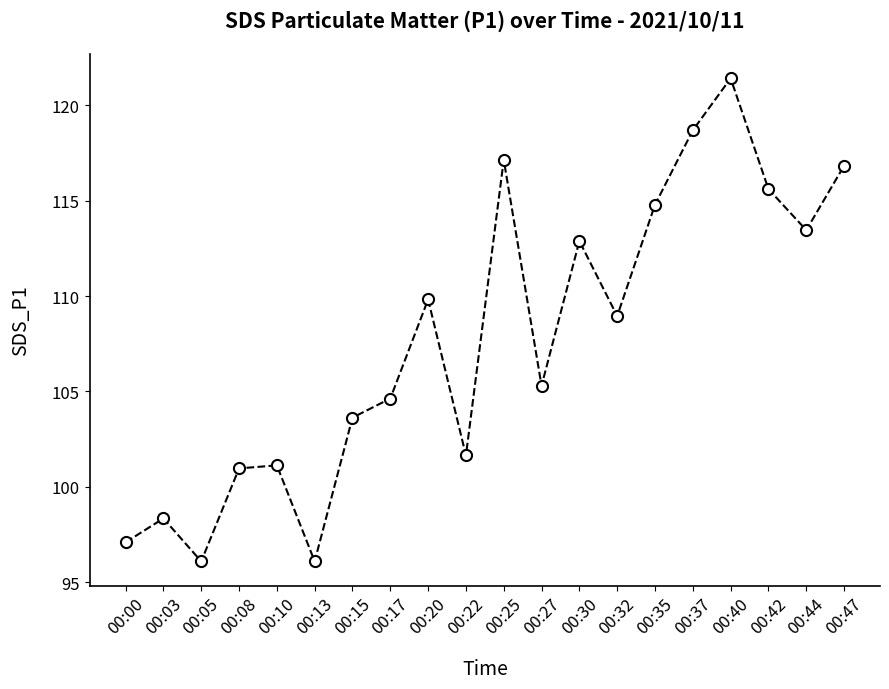

At which label does the data first exceed 108?

00:20